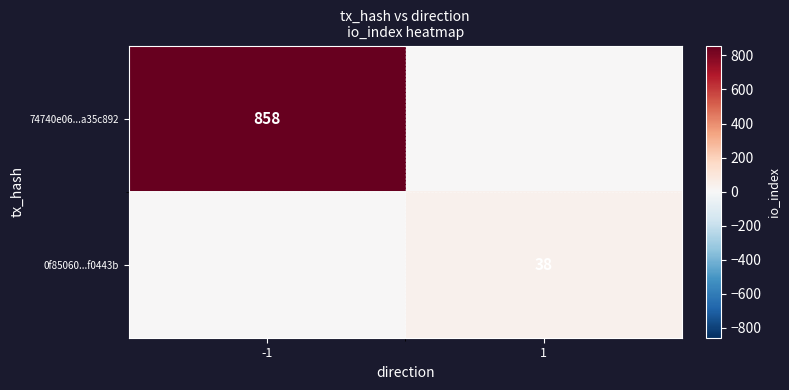

Is the value of 74740e06...a35c892 at -1 greater than the value of 0f85060...f0443b at 1?

Yes